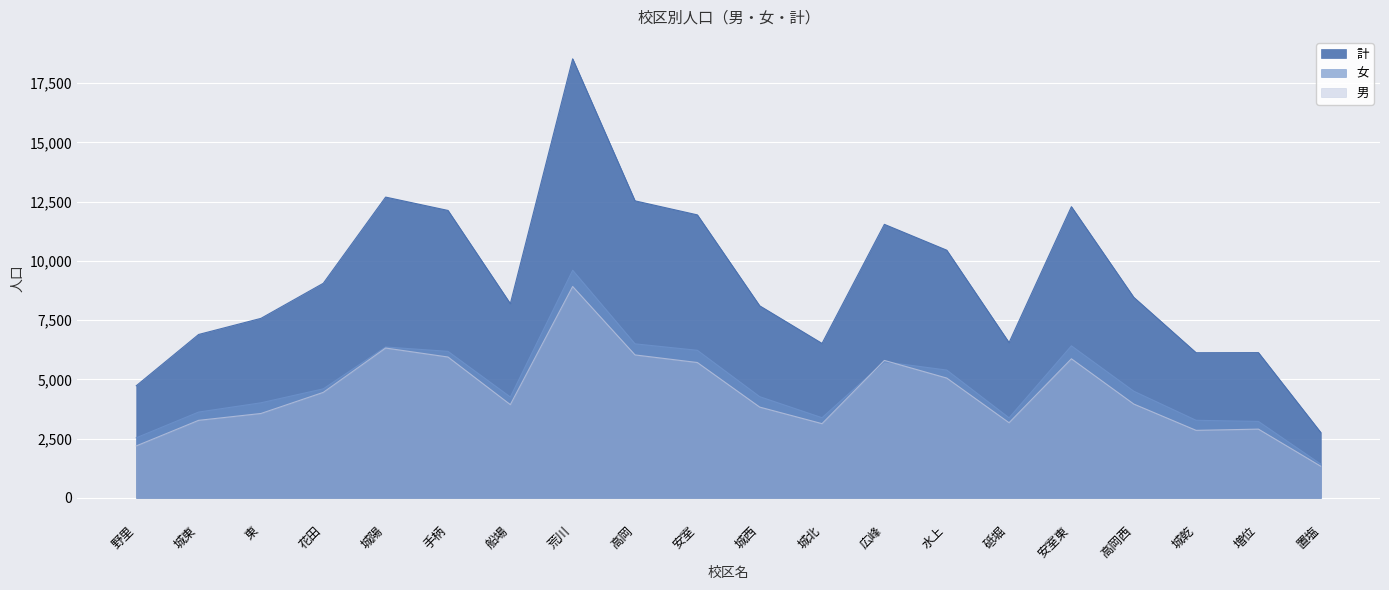

How many distinct data groups are displayed?

3